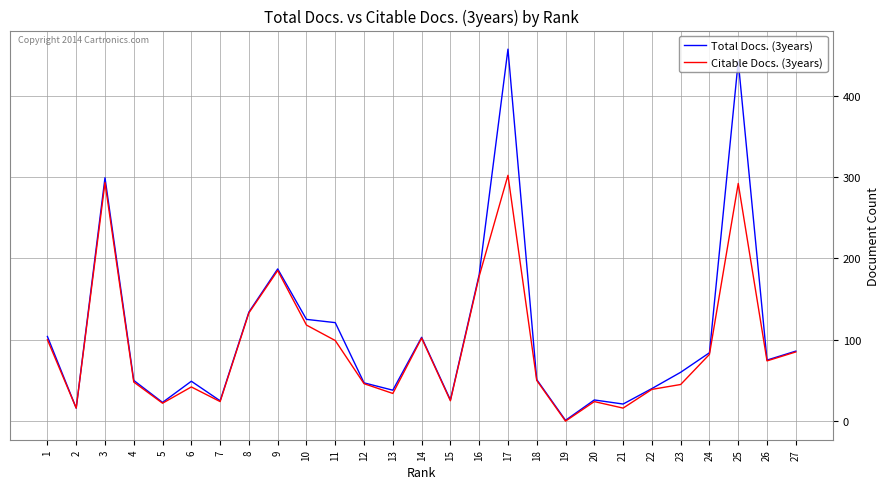

What is the highest value of the Citable Docs. (3years) series?

302